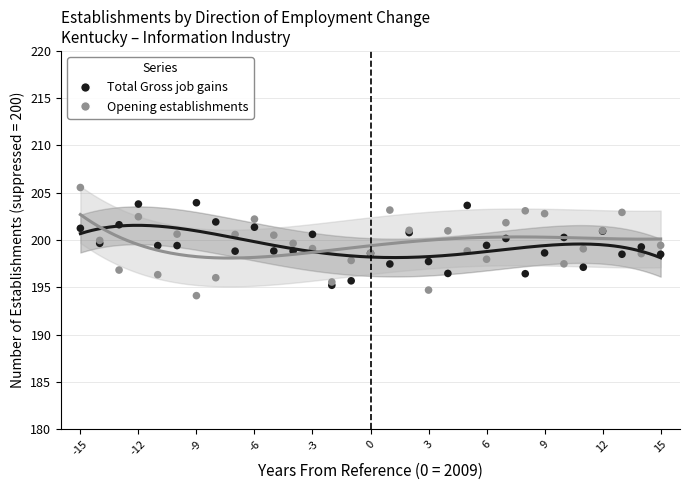

Which series reaches the maximum Y coordinate?

Opening establishments